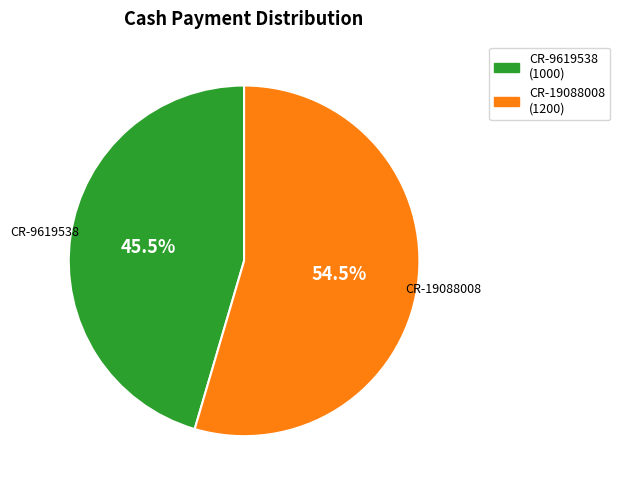

What is the ratio of the value at CR-9619538 to the value at CR-19088008?

0.8